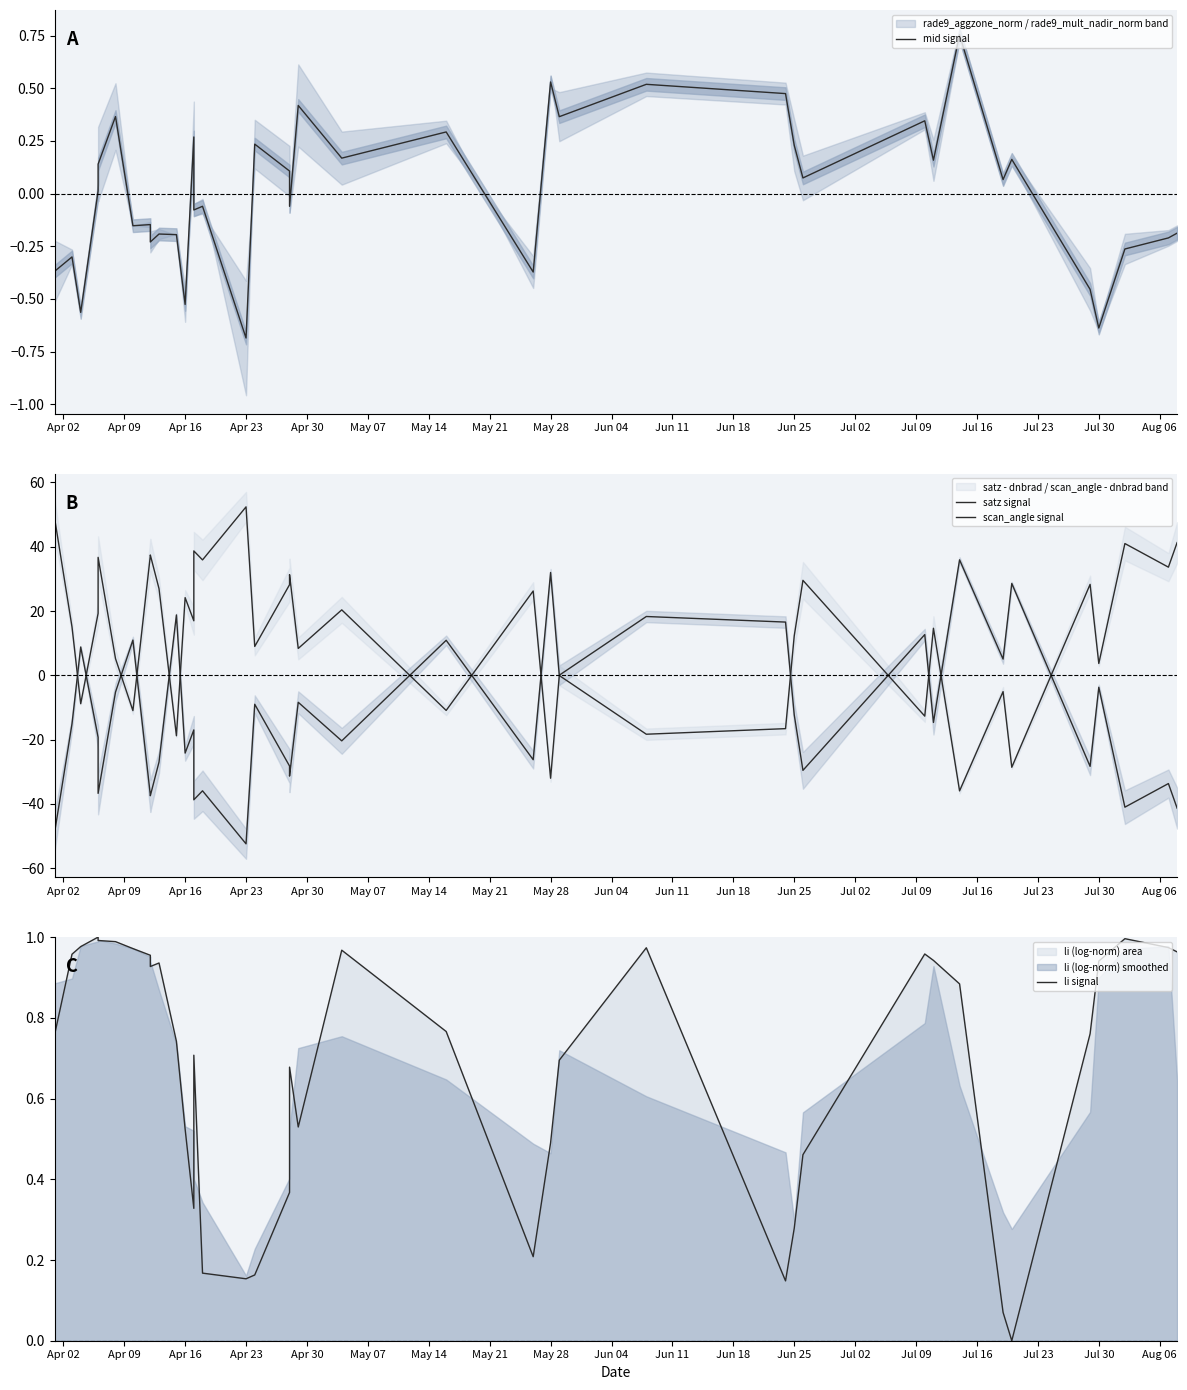

At how many categories does at least one series exceed -48?

40